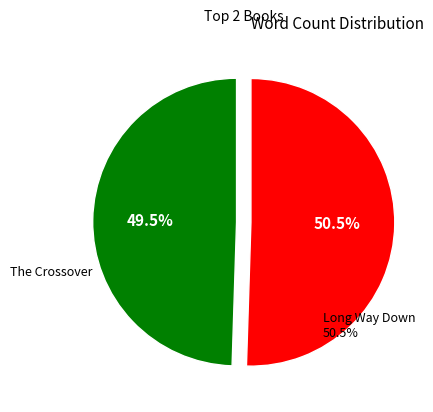

Count the number of slices in the pie.

2